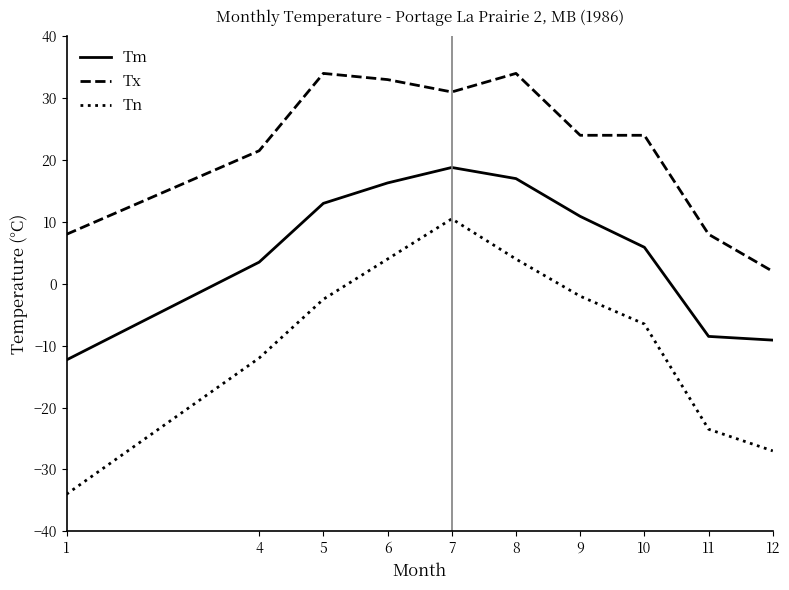

True or false: Tx has a value of 31.0 at 7.

True